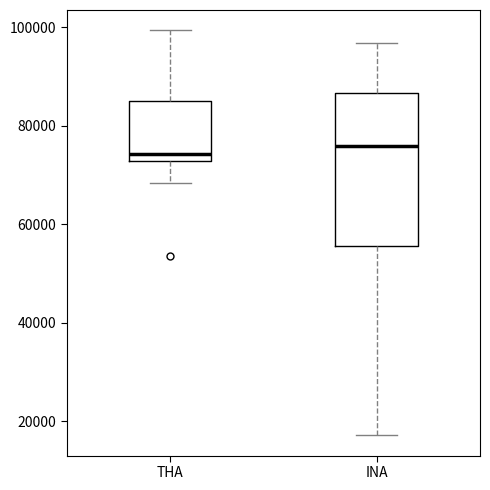

Reading left to right, transcribe this box plot: for each box, give where its median line is, the range the box spans, and where its two whiskers end, as read against the y-axis. The values are not printed on the chart, so give them approximately, as read against the axis.

THA: median 74000, box 72000 to 86000, whiskers 68000 to 100000
INA: median 76000, box 56000 to 86000, whiskers 18000 to 96000